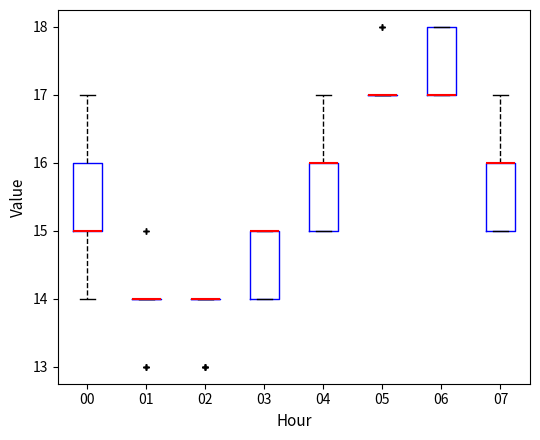

Reading left to right, read every box against the y-axis: the position of its median line, the range the box covers, and the ends of its whiskers. The values are not printed on the chart, so give them approximately, as read against the axis.

00: median 15 (drawn on the box's lower edge), box 15 to 16, whiskers 14 to 17
01: box collapsed to a line at 14, whiskers 14 to 14
02: box collapsed to a line at 14, whiskers 14 to 14
03: median 15 (drawn on the box's upper edge), box 14 to 15, whiskers 14 to 15
04: median 16 (drawn on the box's upper edge), box 15 to 16, whiskers 15 to 17
05: box collapsed to a line at 17, whiskers 17 to 17
06: median 17 (drawn on the box's lower edge), box 17 to 18, whiskers 17 to 18
07: median 16 (drawn on the box's upper edge), box 15 to 16, whiskers 15 to 17